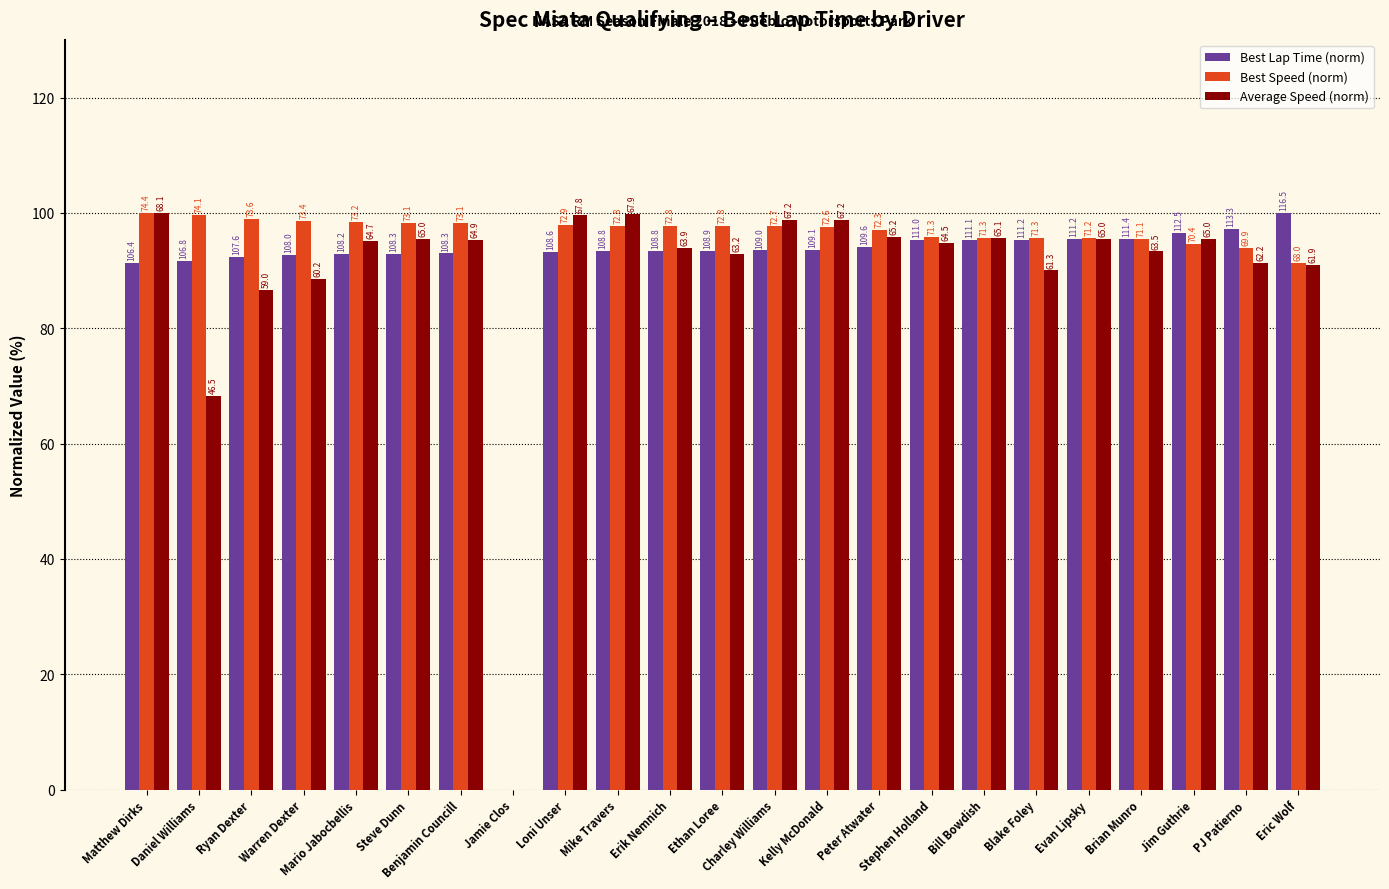

What are all the series names shown in the legend?

Best Lap Time (norm), Best Speed (norm), Average Speed (norm)